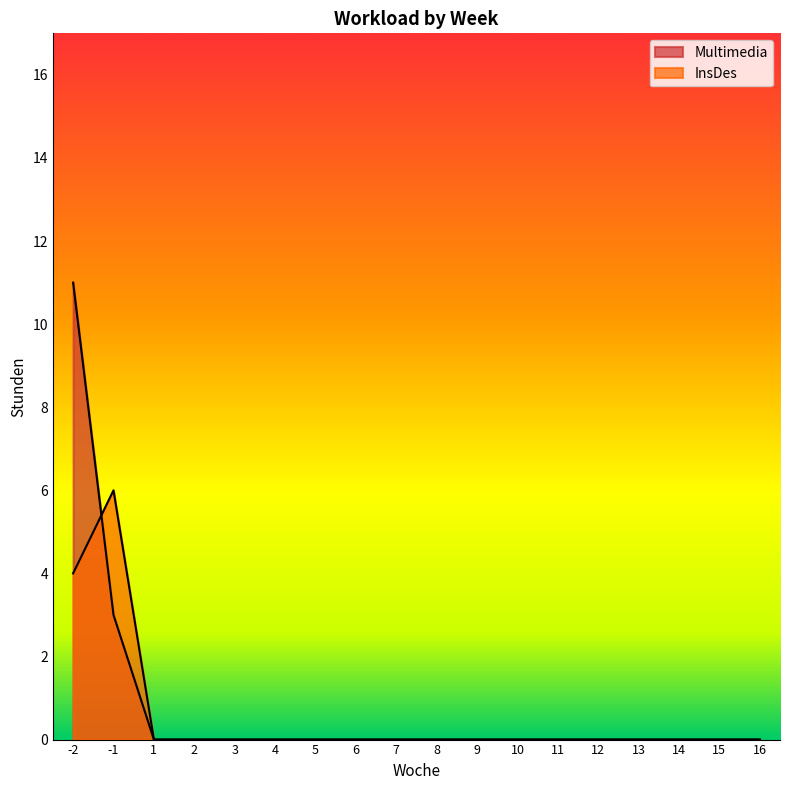

Which series changed the most between 3 and 14?

InsDes